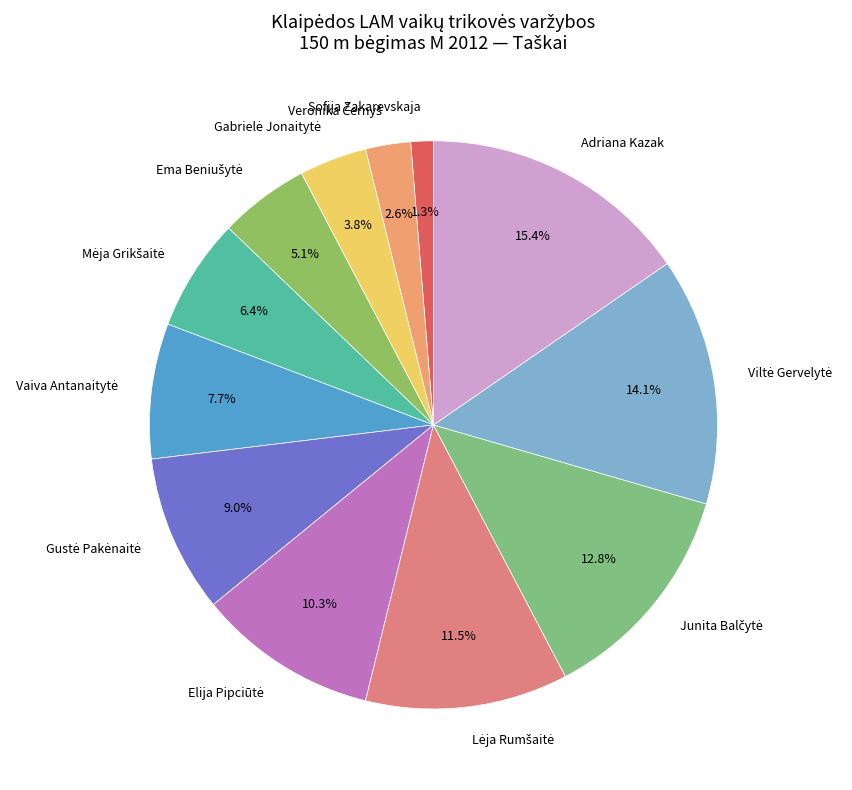

Is there a majority slice in this chart?

No